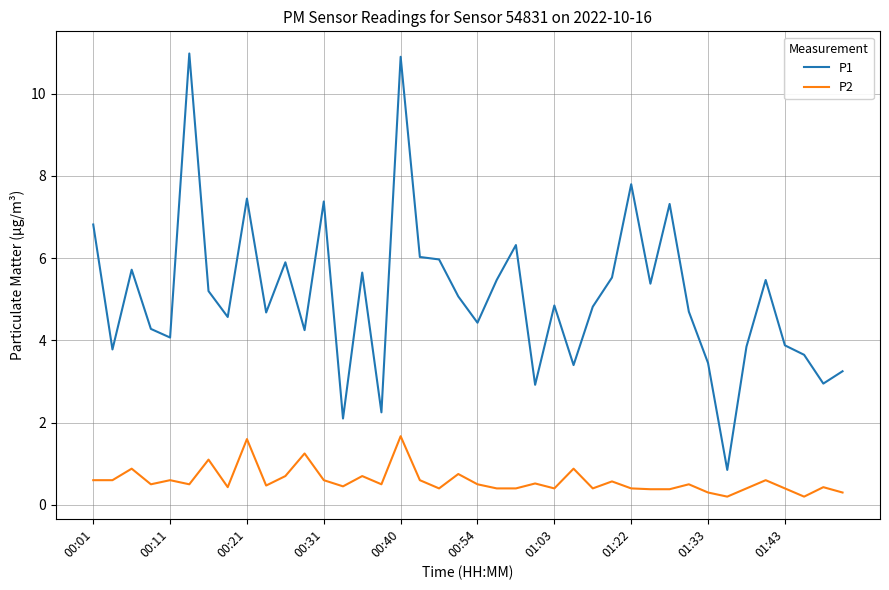

What is the maximum value for P1?

11.0